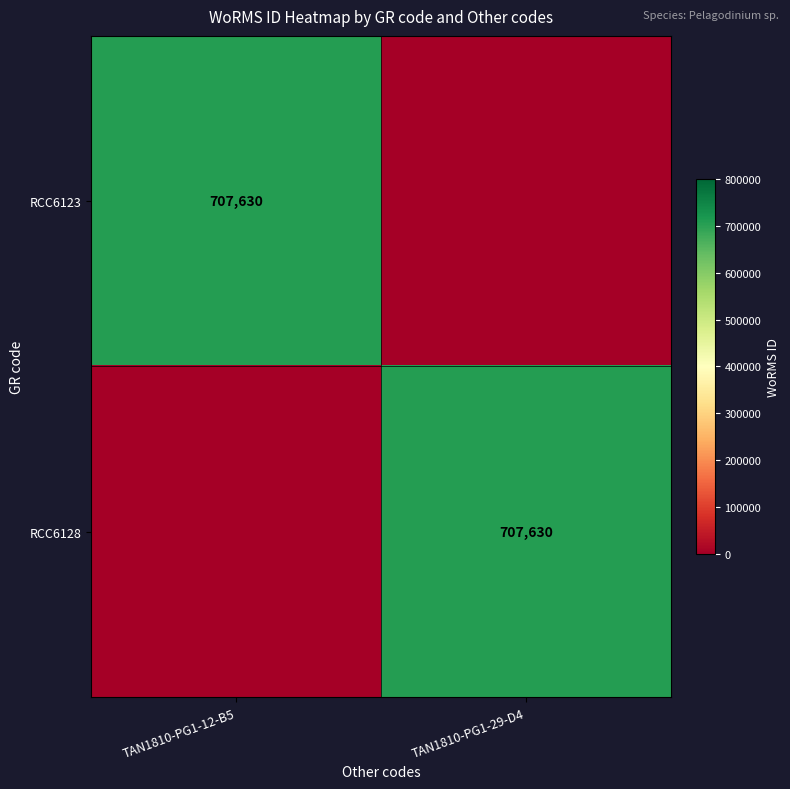

The value of RCC6128 at TAN1810-PG1-29-D4 is 707630. True or false?

True